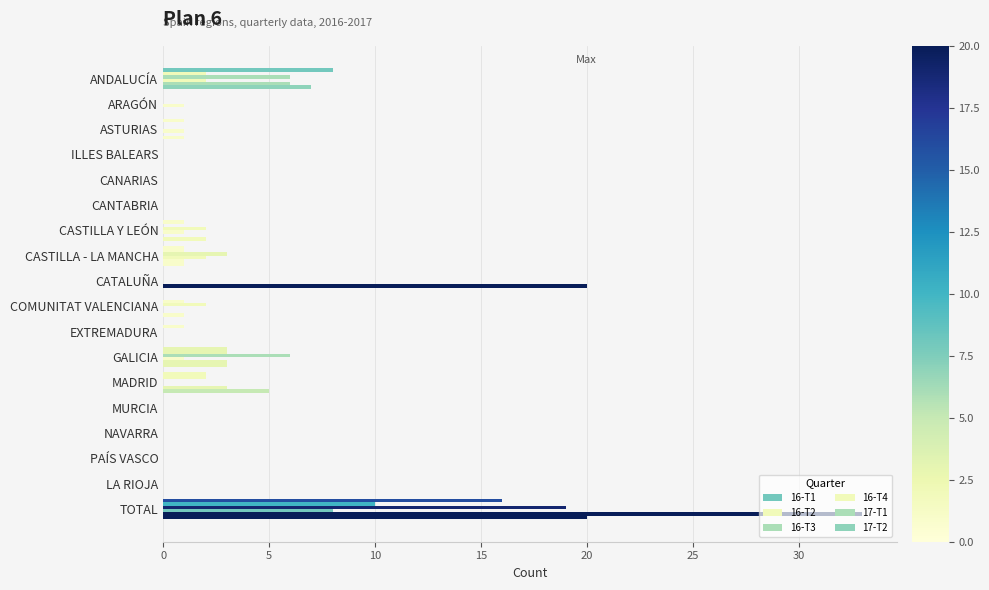

How many series are shown in this chart?

6